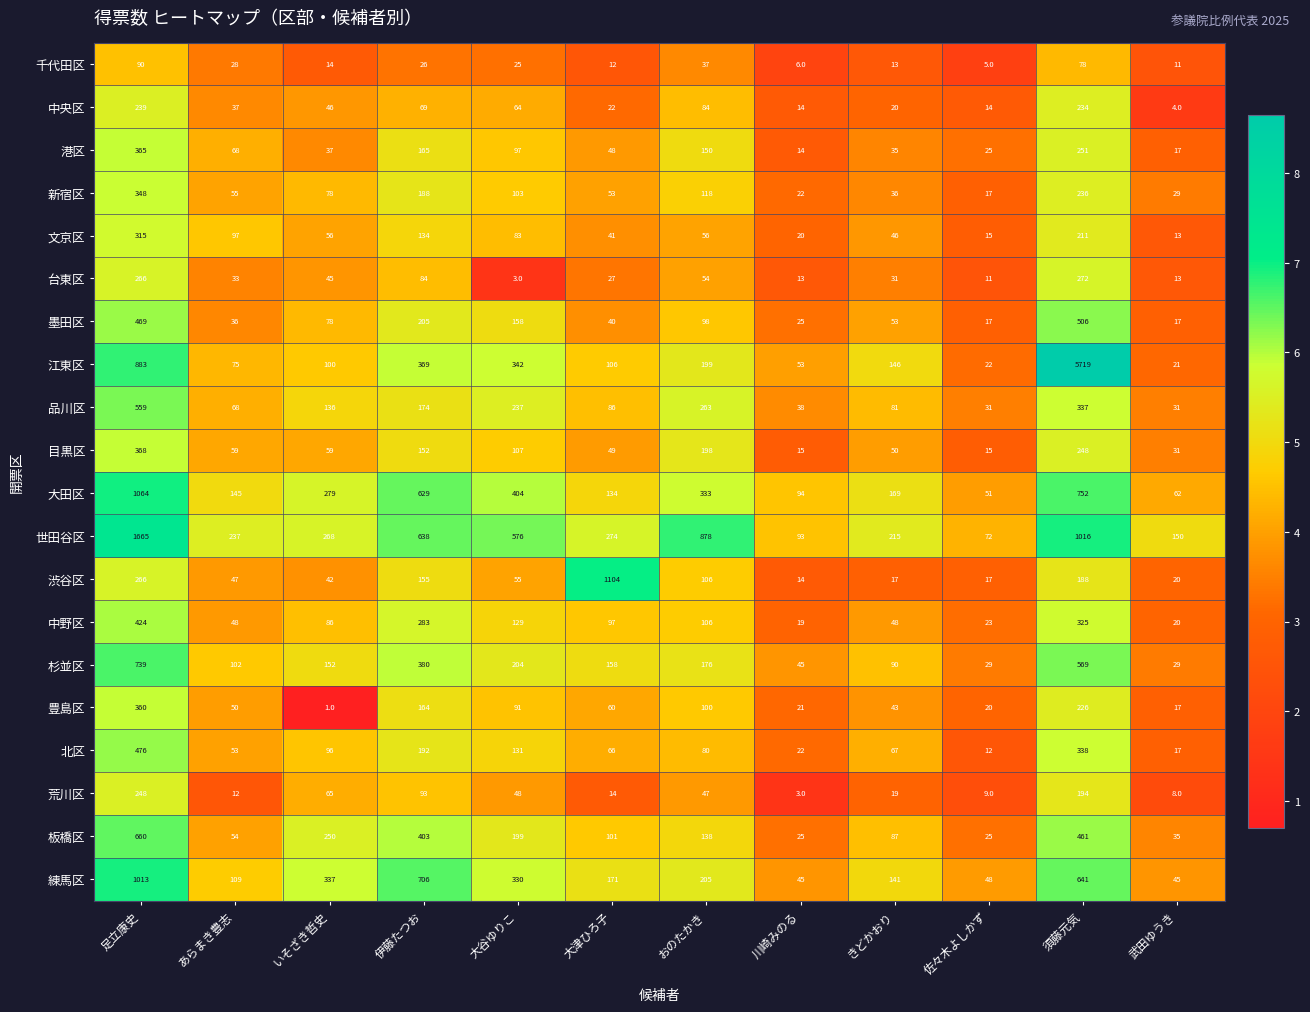

Which category has the highest value in the 北区 series?

足立康史